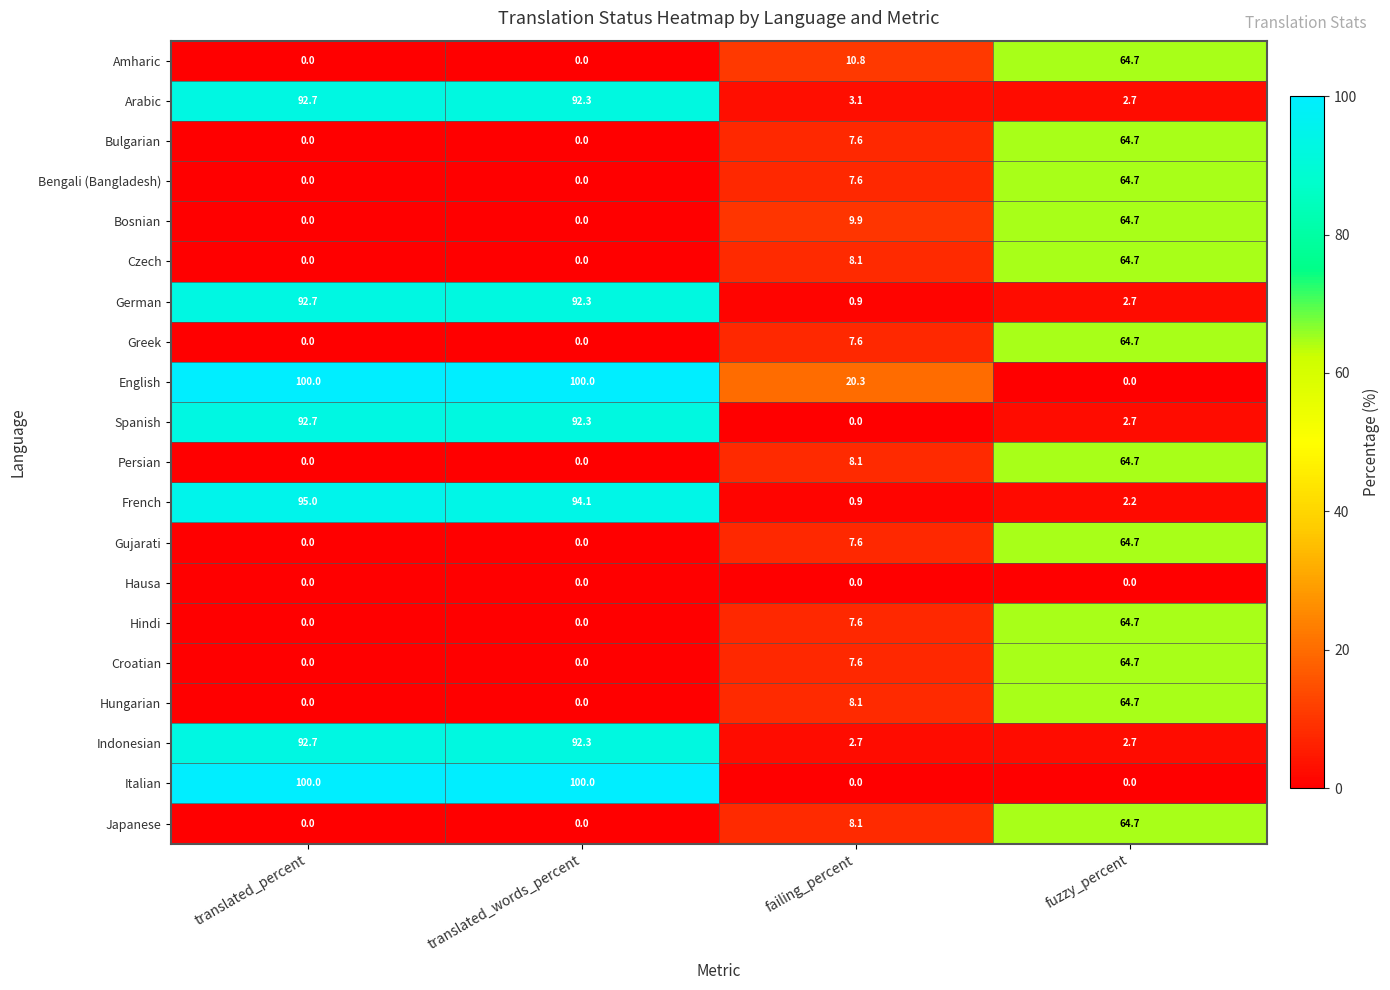

What is the average value of the Amharic series?

18.9